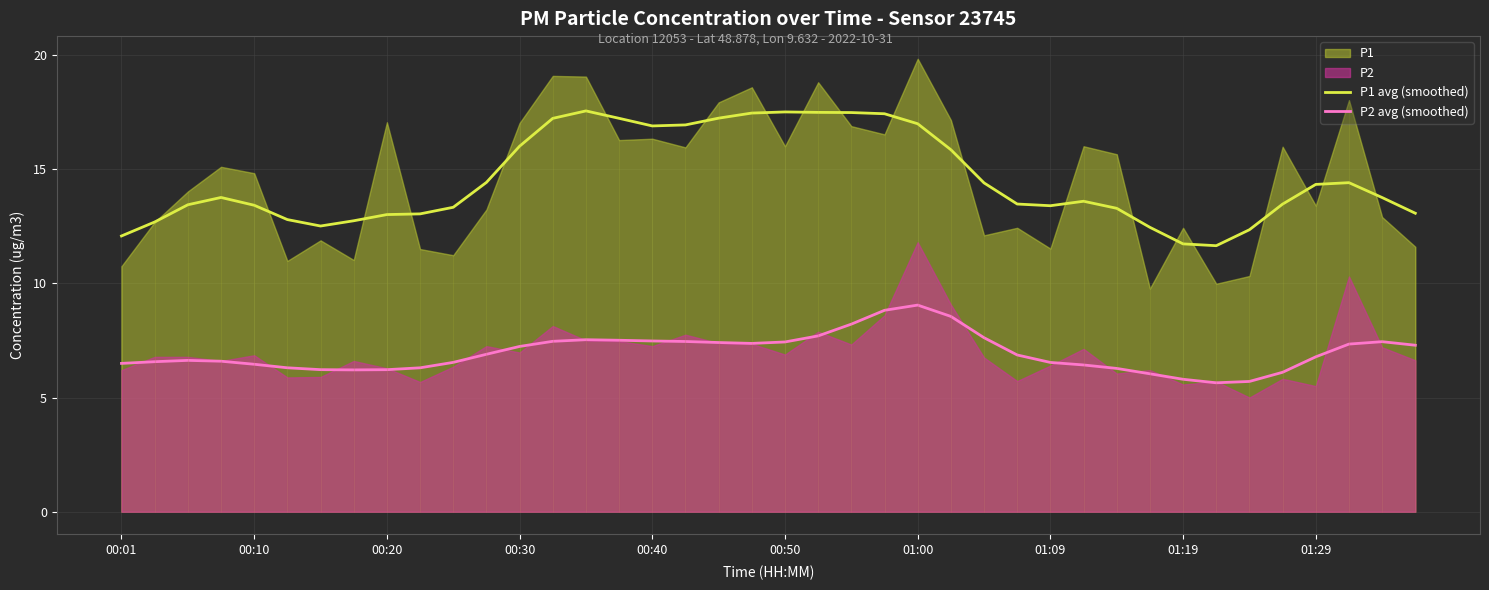

What position from the right is 19?

21